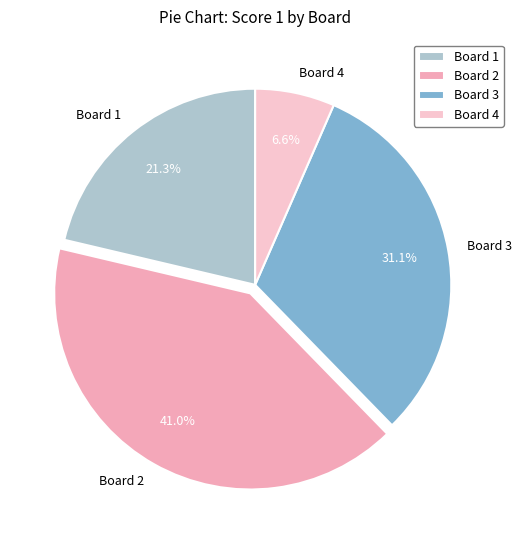

To the nearest percent, what is the combined percentage of Board 1 and Board 3?

52%